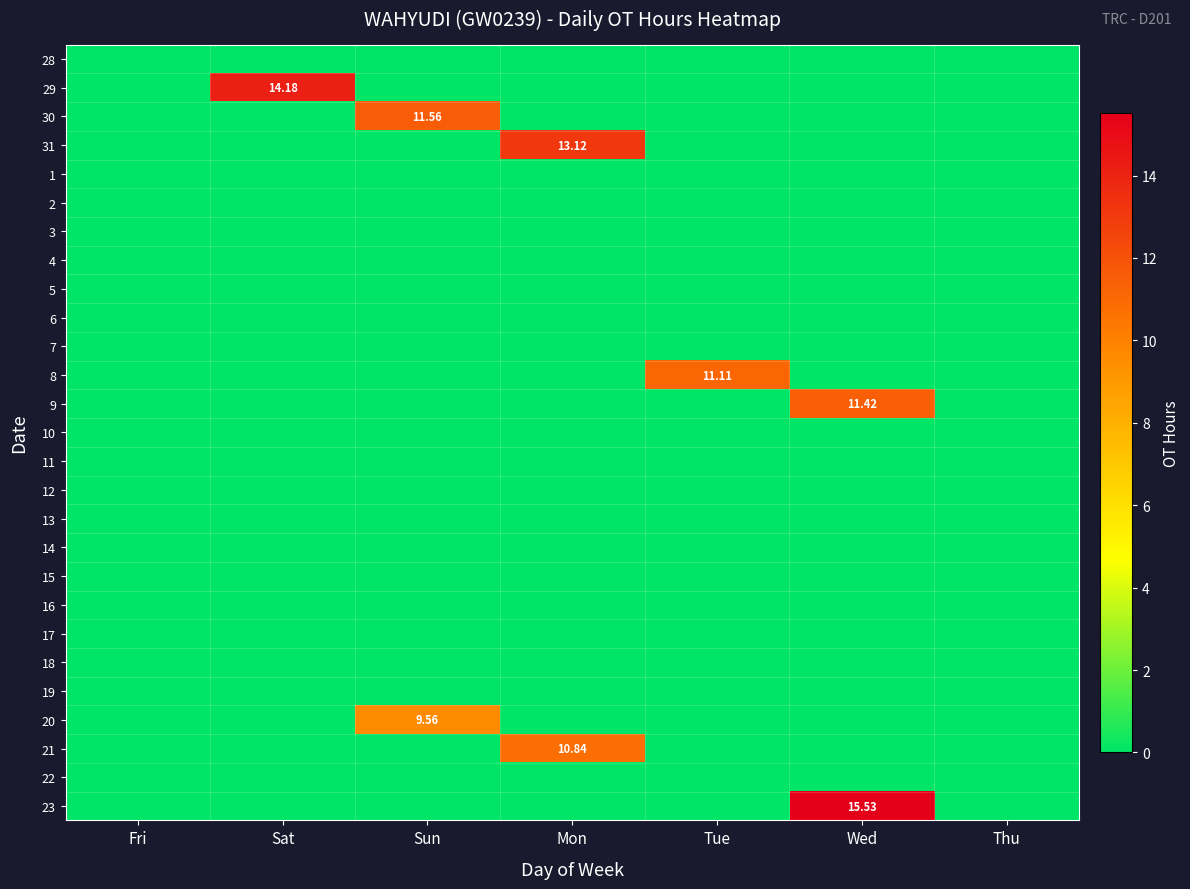

Count the number of data series in this chart.

27